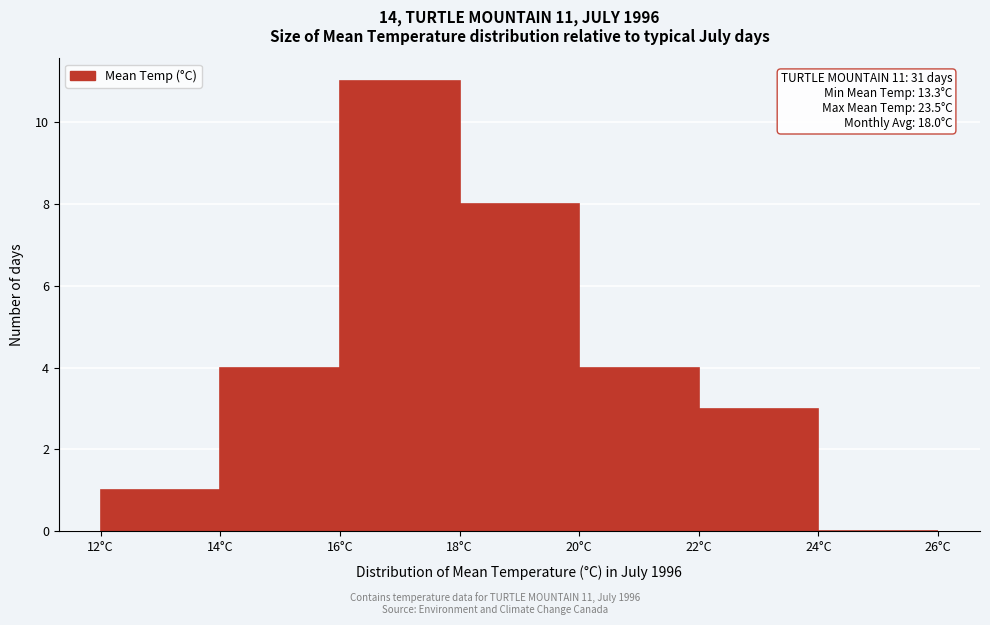

Which range on the x-axis has the tallest bar?

16 to 18